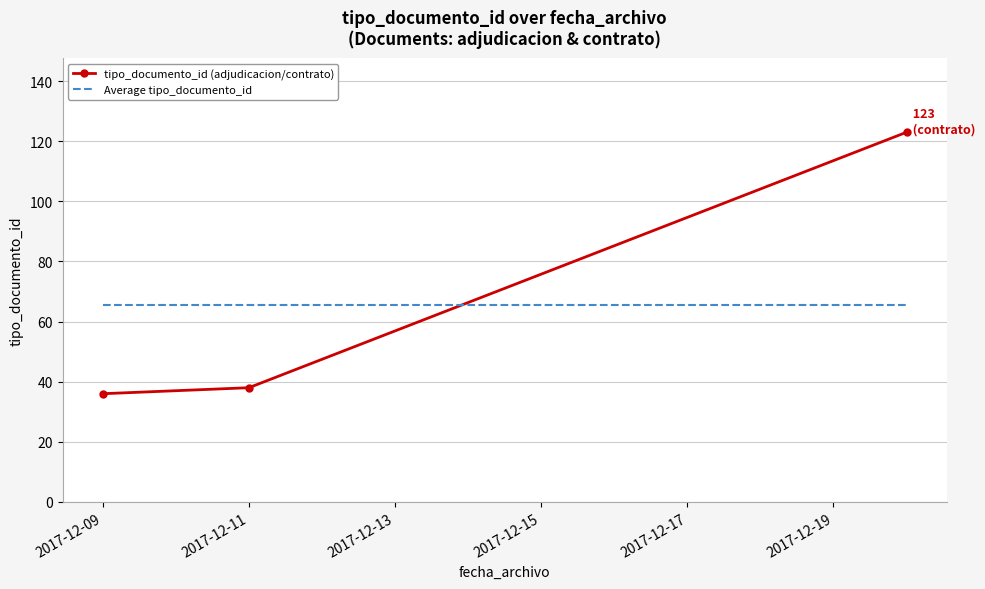

List the series in order of their peak value, highest first.

tipo_documento_id (adjudicacion/contrato), Average tipo_documento_id